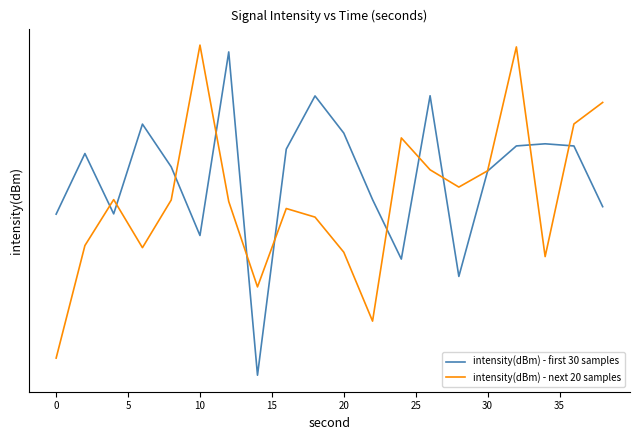

Reading right to left, extract all data points from this chart.

intensity(dBm) - first 30 samples: -130.0	-128.8	-128.7	-128.8	-129.3	-131.4	-127.8	-131.1	-129.9	-128.5	-127.8	-128.8	-133.4	-126.9	-130.6	-129.2	-128.4	-130.1	-128.9	-130.1
intensity(dBm) - next 20 samples: -127.9	-128.4	-131.0	-126.8	-129.3	-129.6	-129.3	-128.6	-132.3	-130.9	-130.2	-130.0	-131.6	-129.9	-126.8	-129.9	-130.8	-129.9	-130.8	-133.1